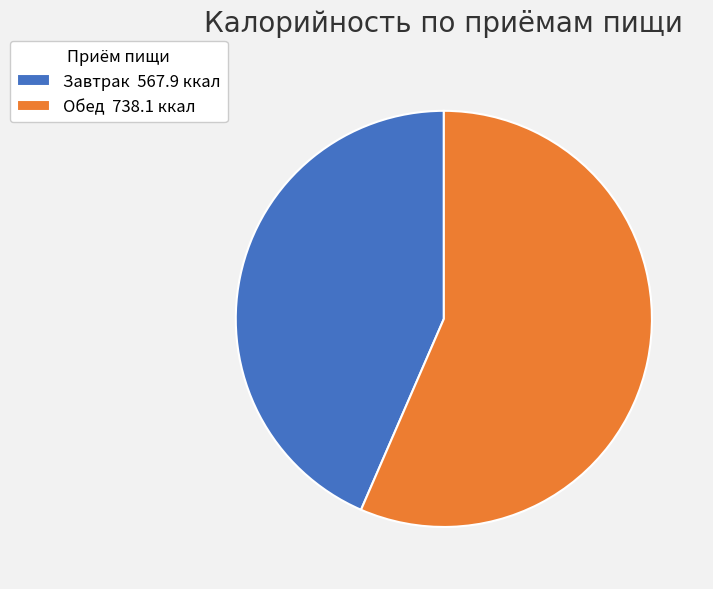

How many segments does this pie chart have?

2